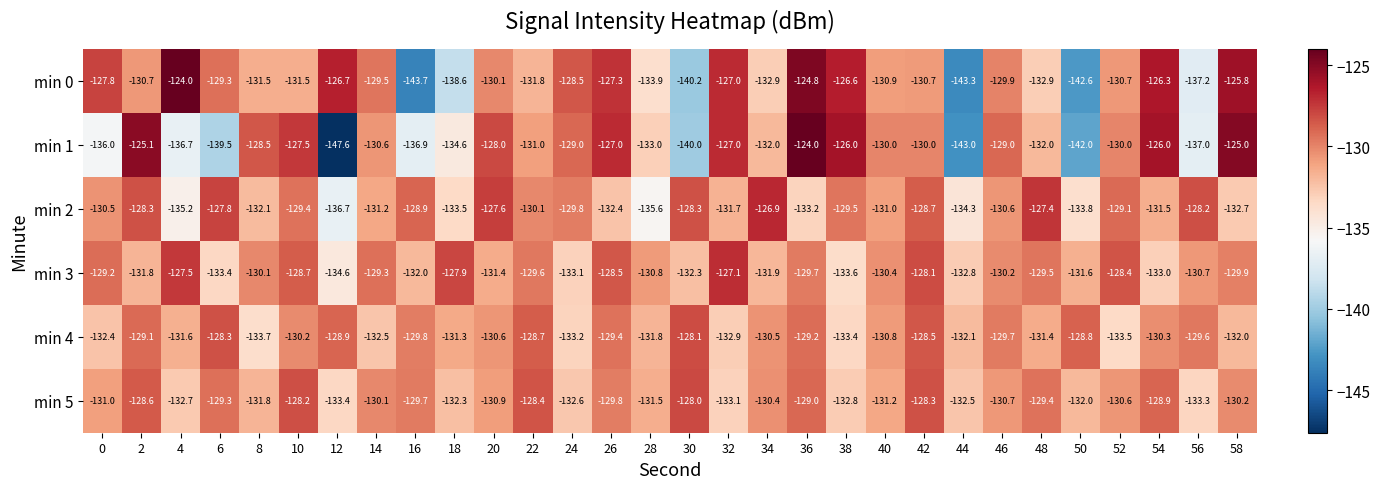

At which label is min 1 closest to -135?

18